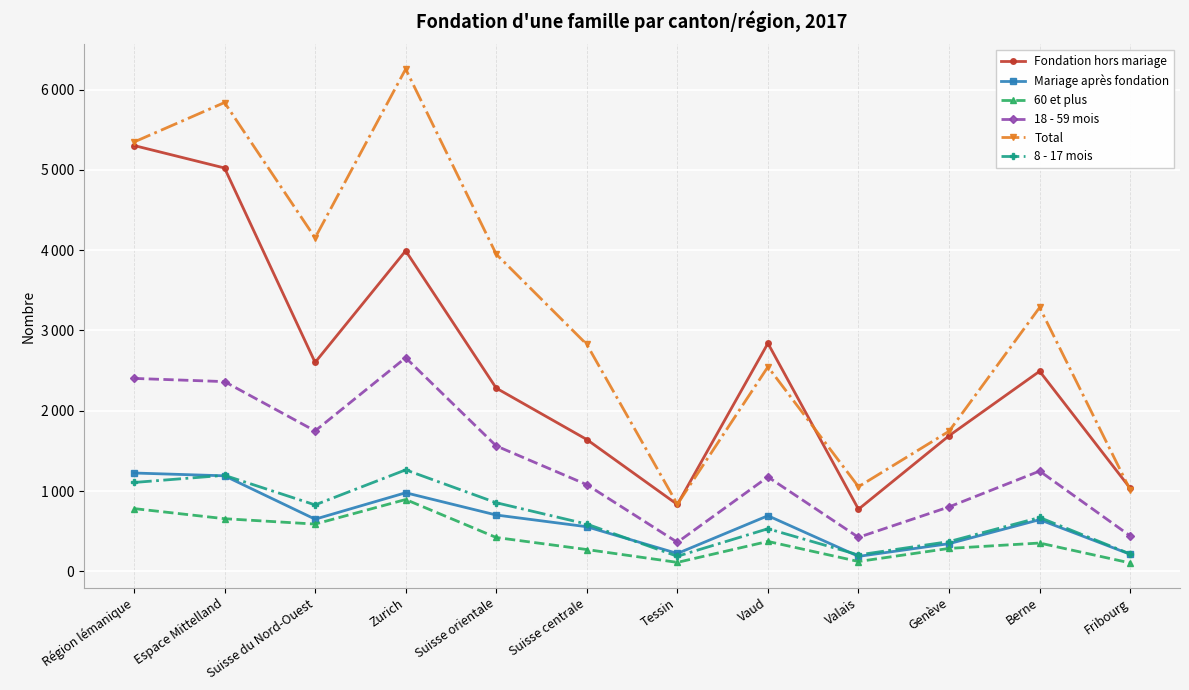

What position from the left is Genève?

10